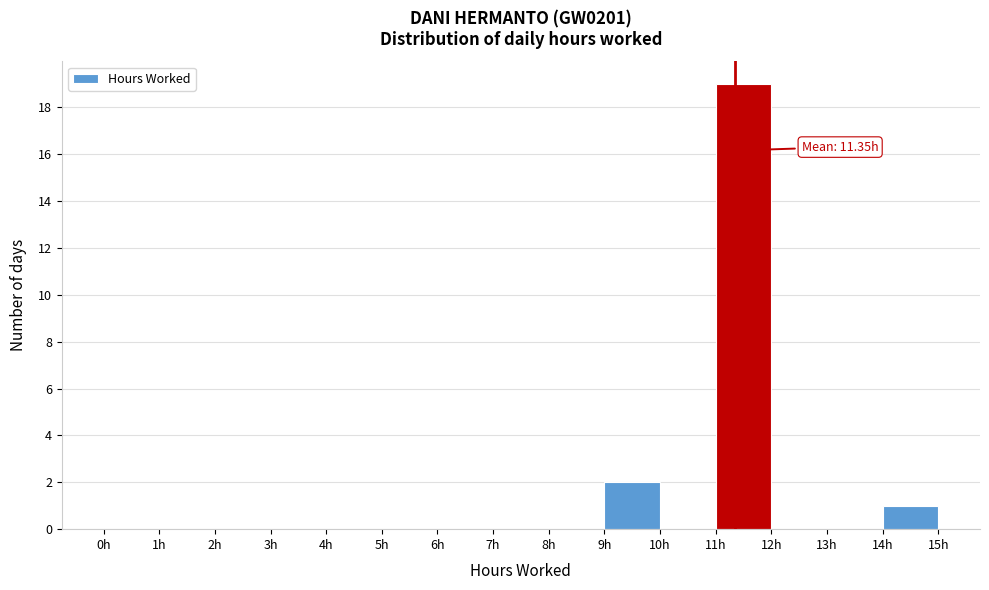

Over which range of the x-axis is the bar tallest?

11 to 12